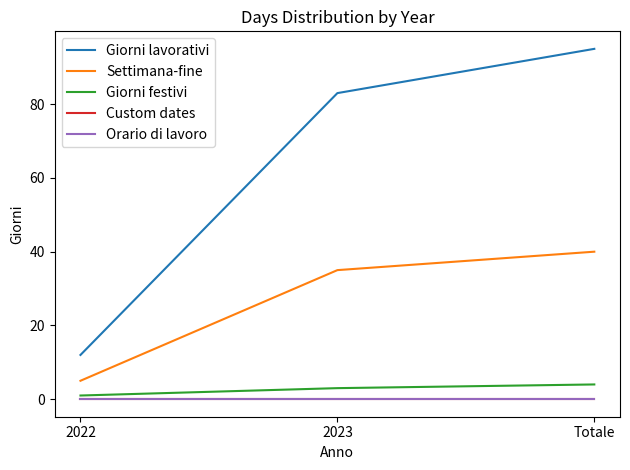

Which series changed the most between 2022 and 2023?

Giorni lavorativi